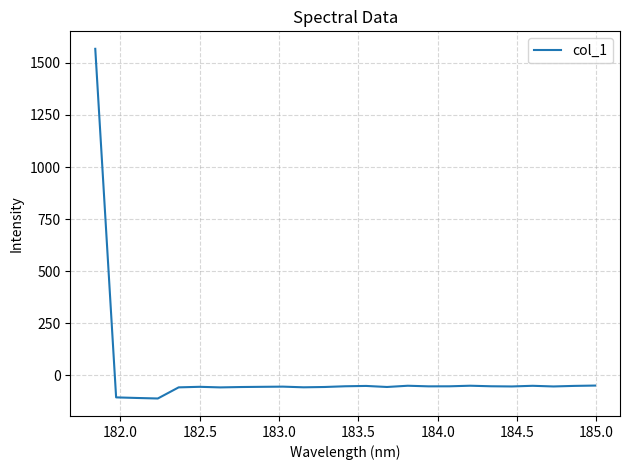

What is the smallest value displayed?

-111.6